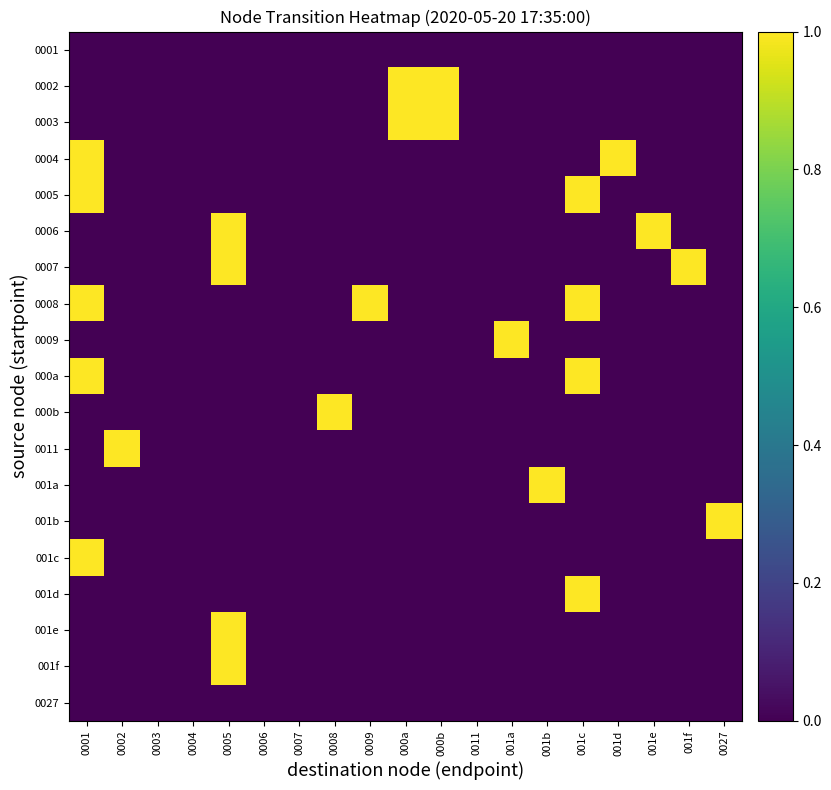

Which series has the largest total across all categories?

0008